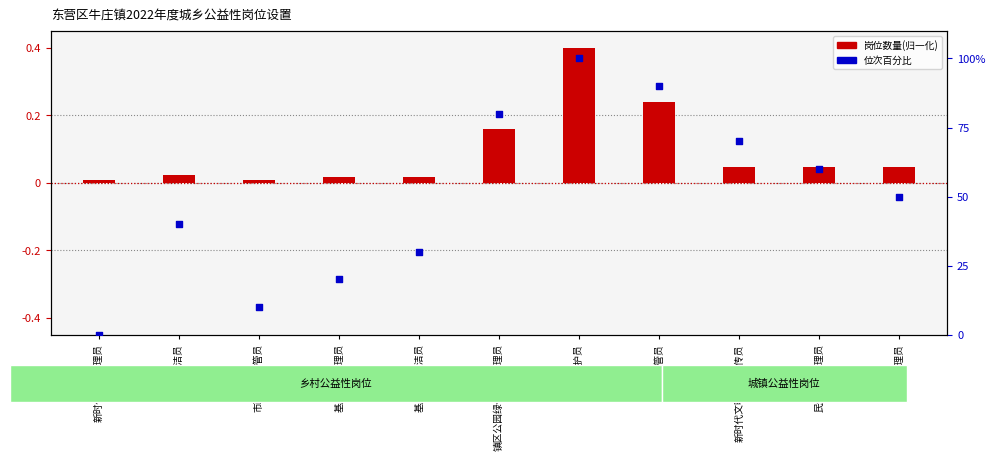

What is the ratio of the value at 基层党校清洁员 to the value at 民生保障协理员?

0.5